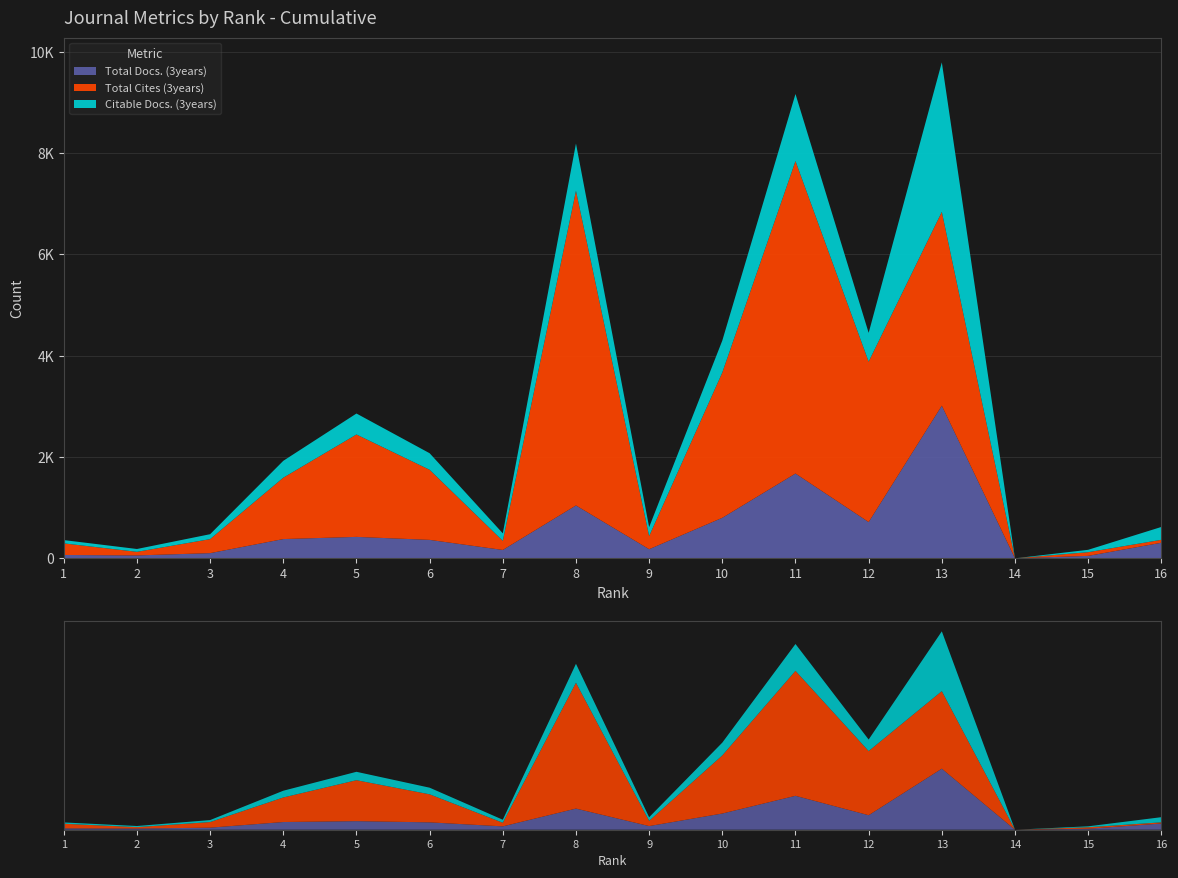

Reading left to right, what are all the values shown in this chart?

Total Docs. (3years): 66	57	102	380	423	364	165	1044	180	800	1674	716	3014	0	48	307
Total Cites (3years): 229	71	277	1212	2022	1384	180	6213	259	2869	6170	3167	3827	0	73	58
Citable Docs. (3years): 65	56	97	333	414	327	148	933	177	631	1324	569	2952	0	47	254